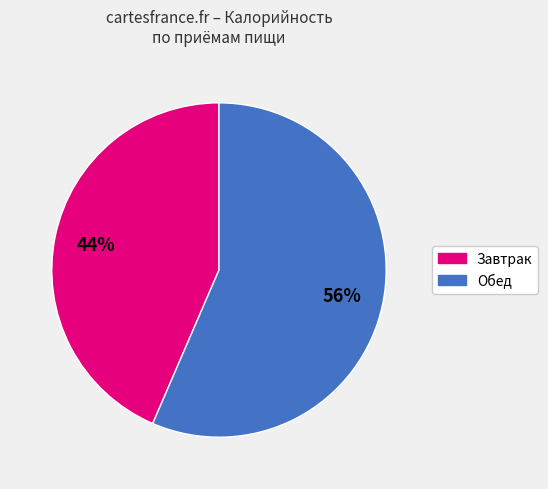

To the nearest percent, what is the average slice percentage?

50%